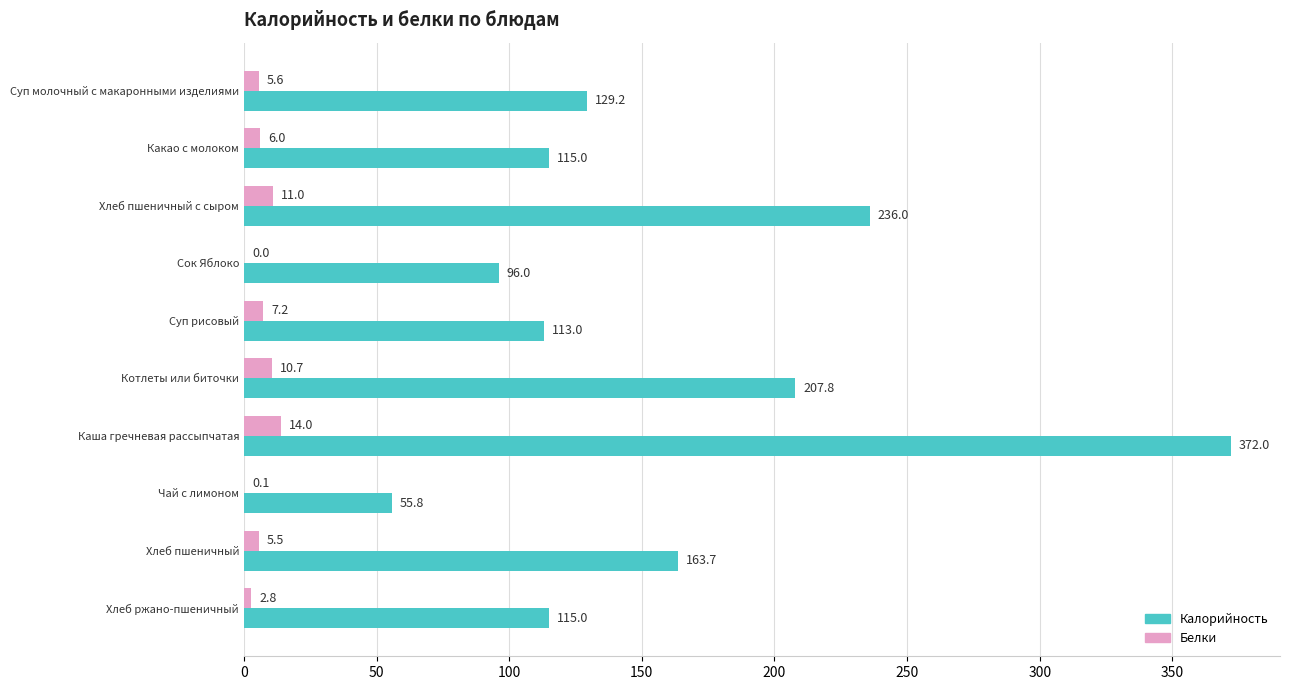

The value of Белки at Хлеб пшеничный is 5.5. True or false?

True